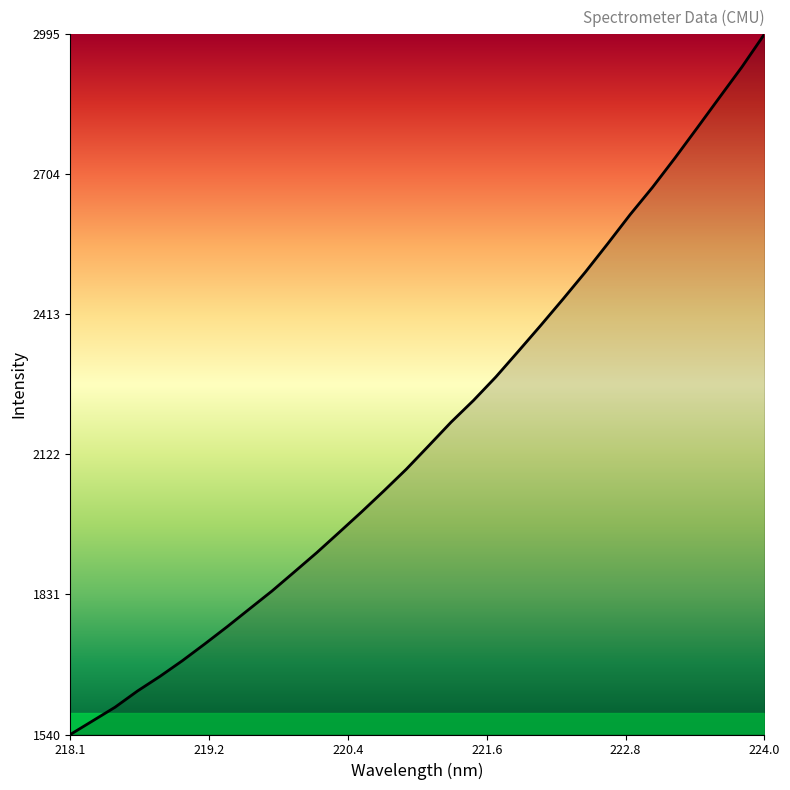

What is the greatest value displayed?

2995.0